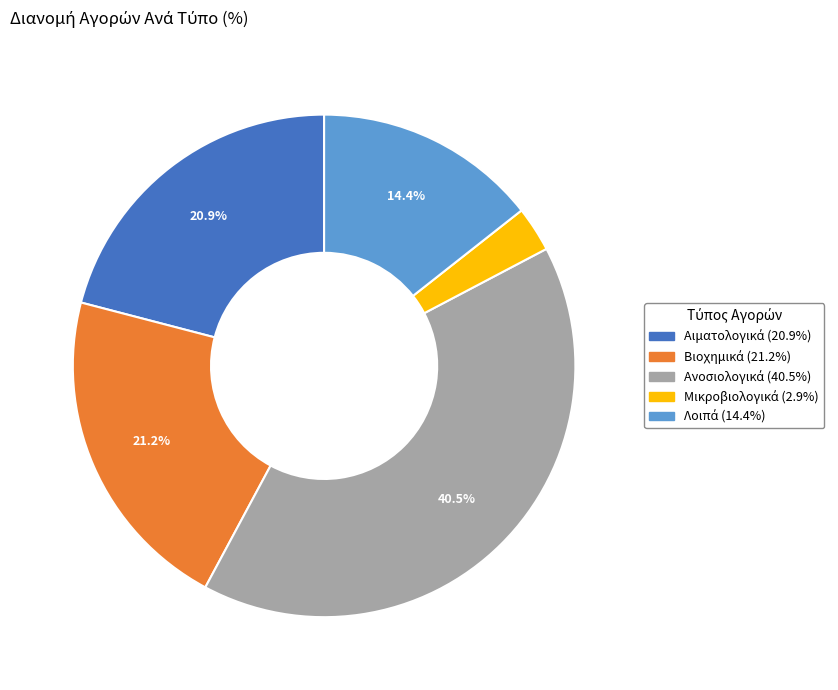

Is there a majority slice in this chart?

No